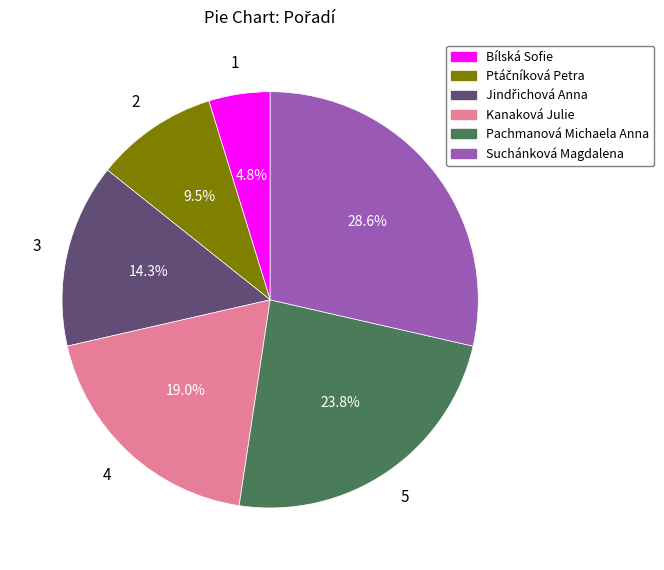

Count the number of slices in the pie.

6